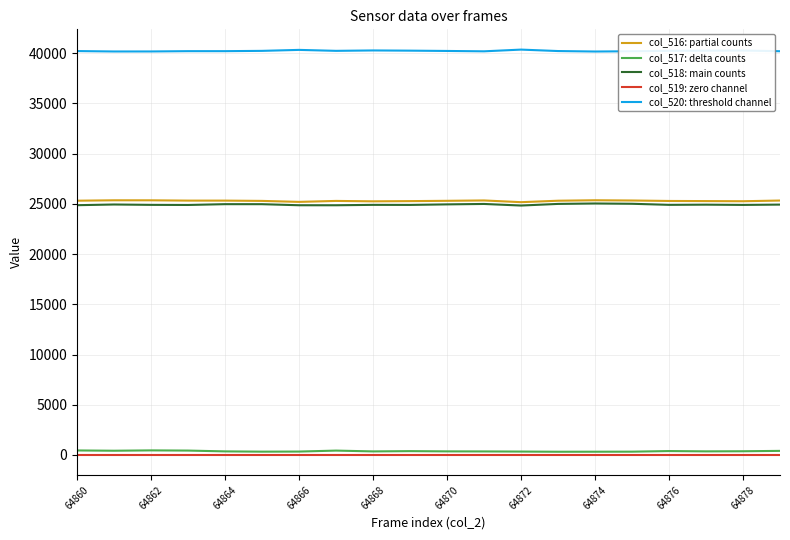

True or false: col_520: threshold channel and col_517: delta counts cross at least once.

False